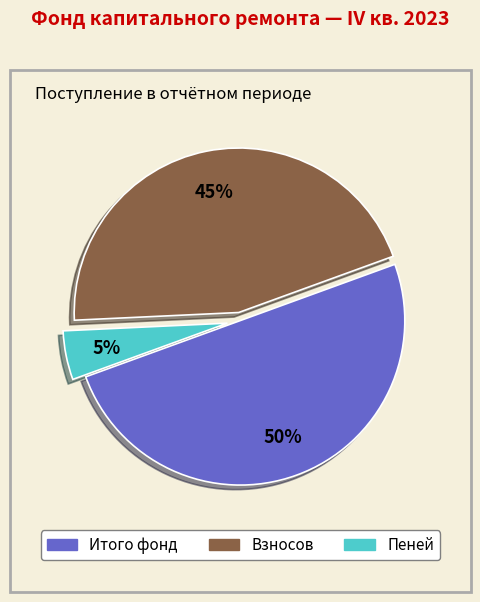

Is Пеней the majority of the pie?

No